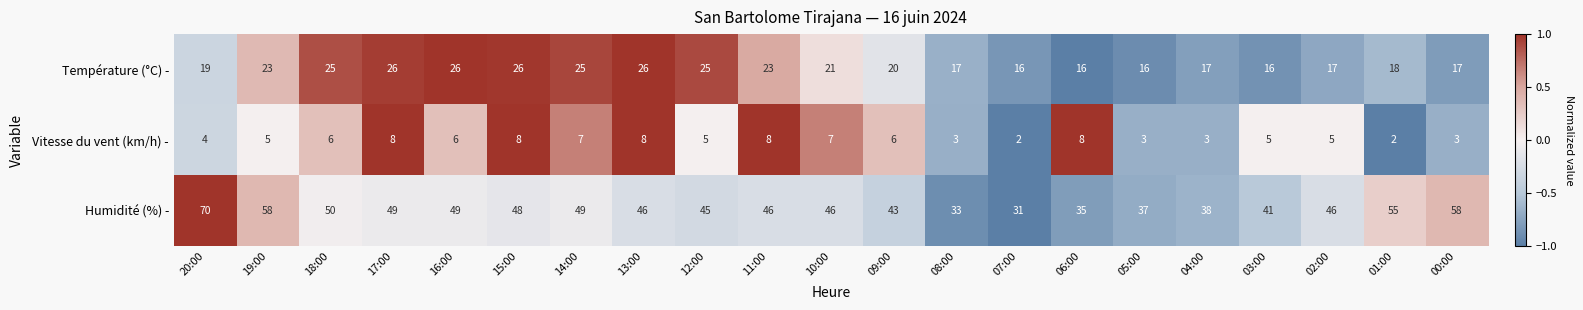

Is the value of Température (°C) - at 16:00 greater than the value of Vitesse du vent (km/h) - at 10:00?

Yes